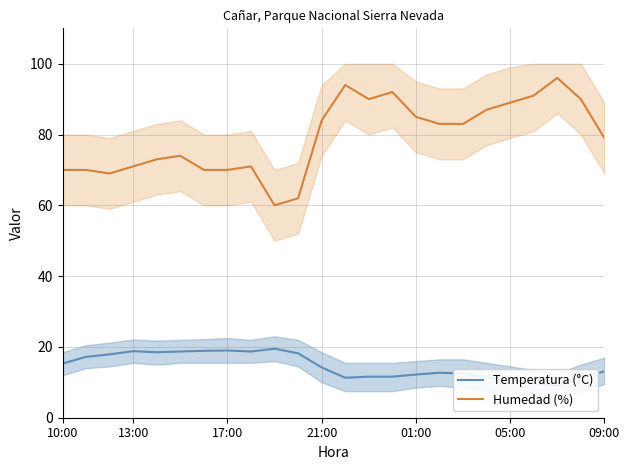

The value of Humedad (%) at 05:00 is 89. True or false?

True